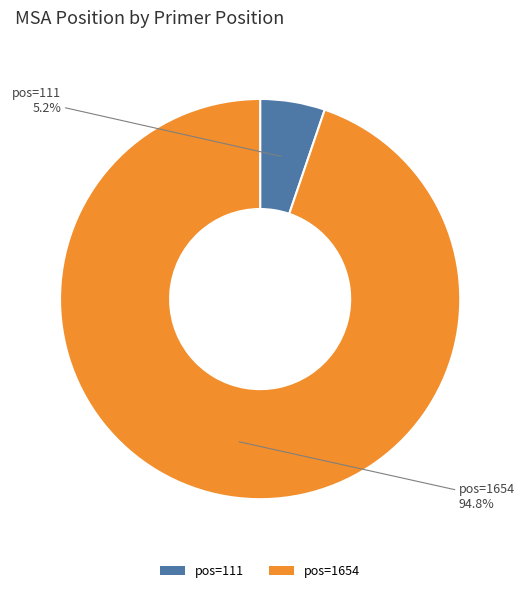

Which slice is the smallest?

pos=111